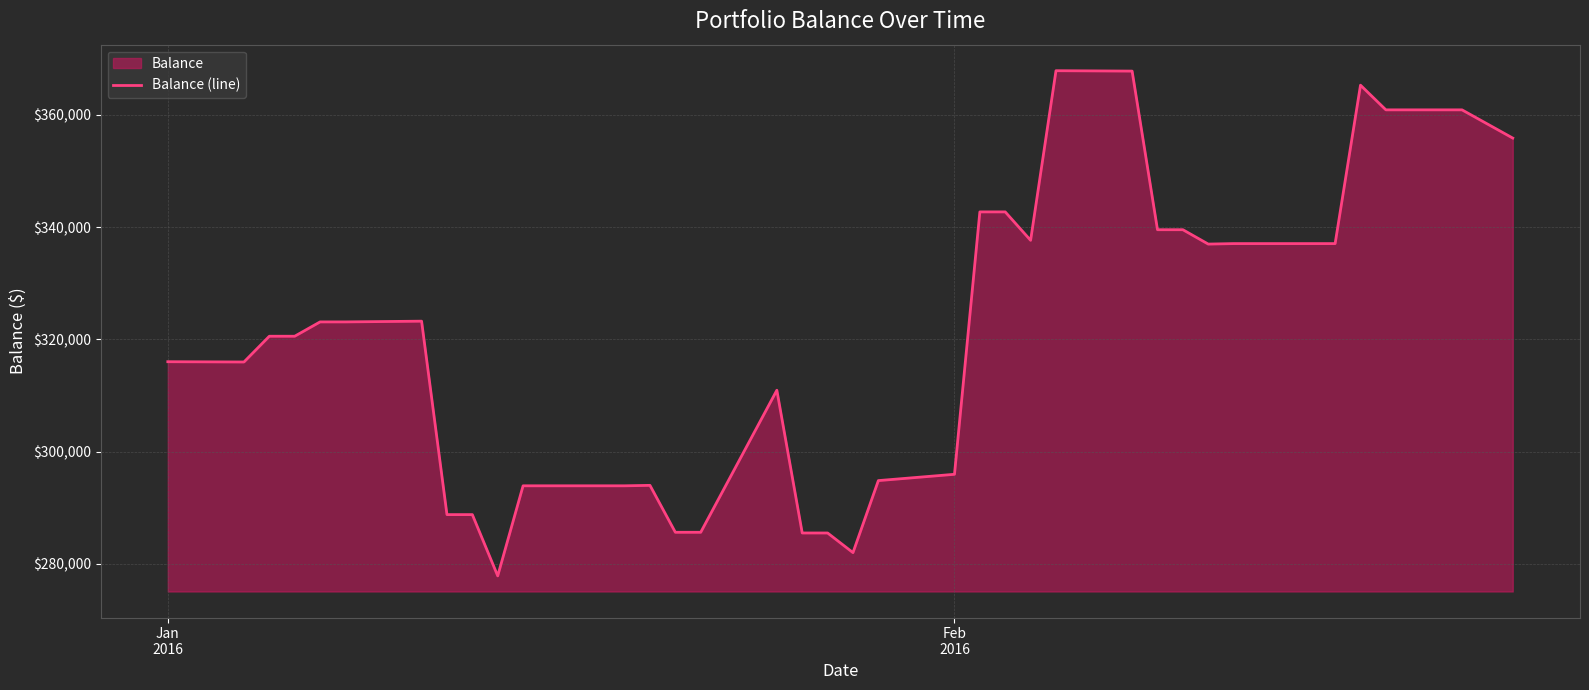

What is the maximum value shown in the chart?

367843.4